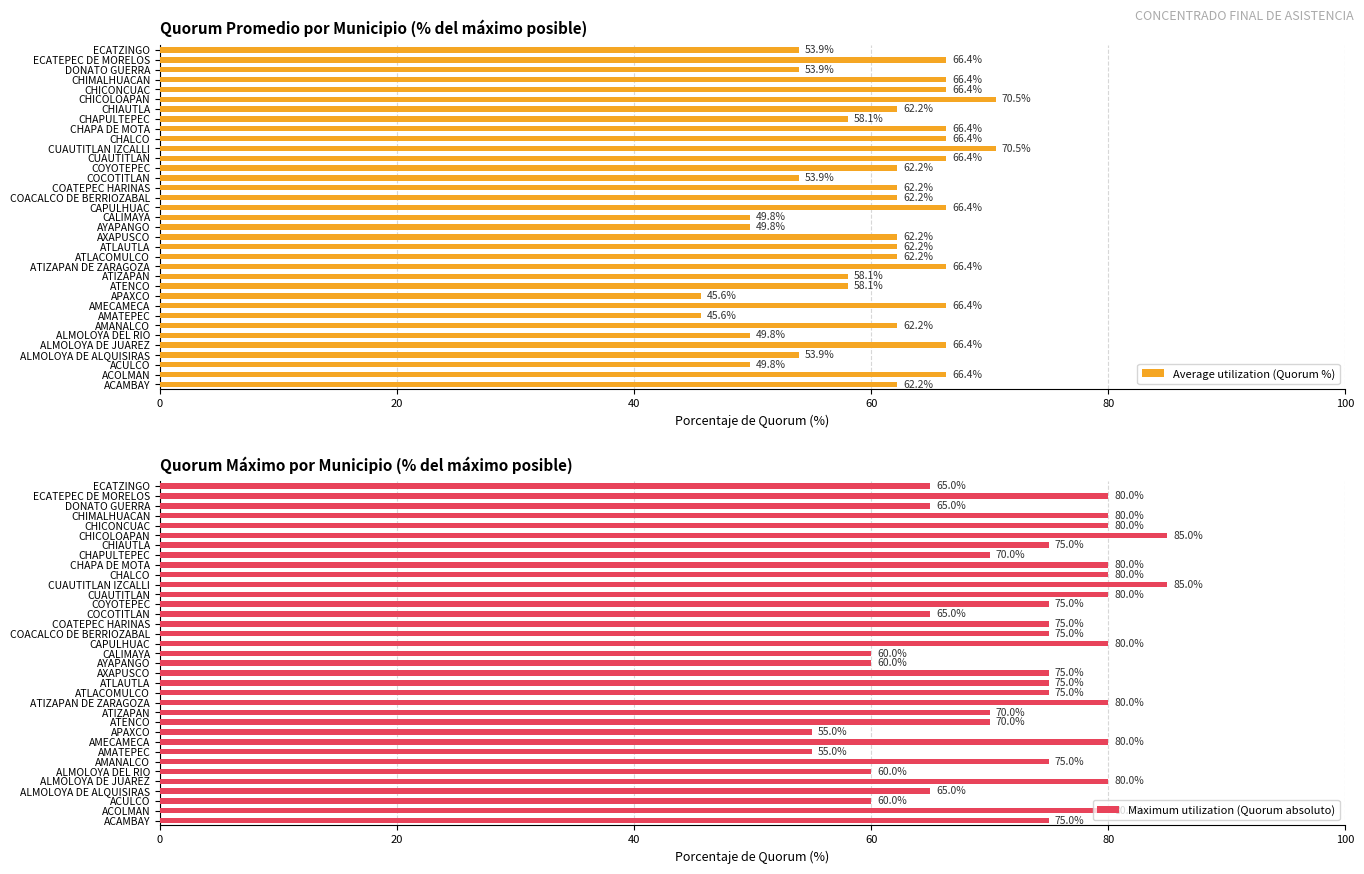

Which series has the widest spread of values?

Maximum utilization (Quorum absoluto)